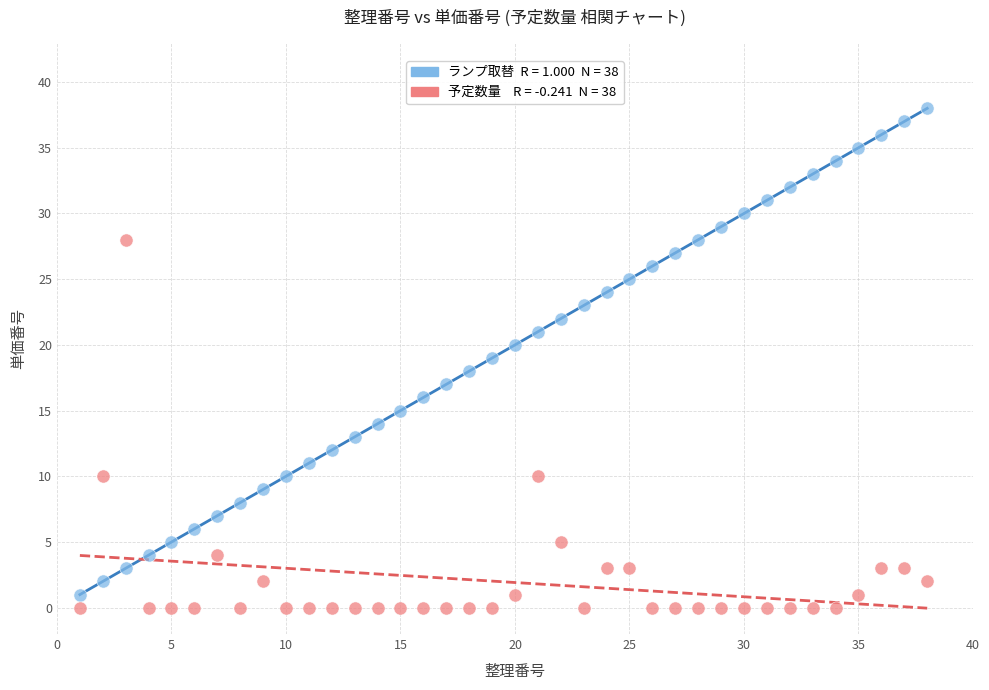

Across all data points, what is the range of Y values (max minus min)?

38